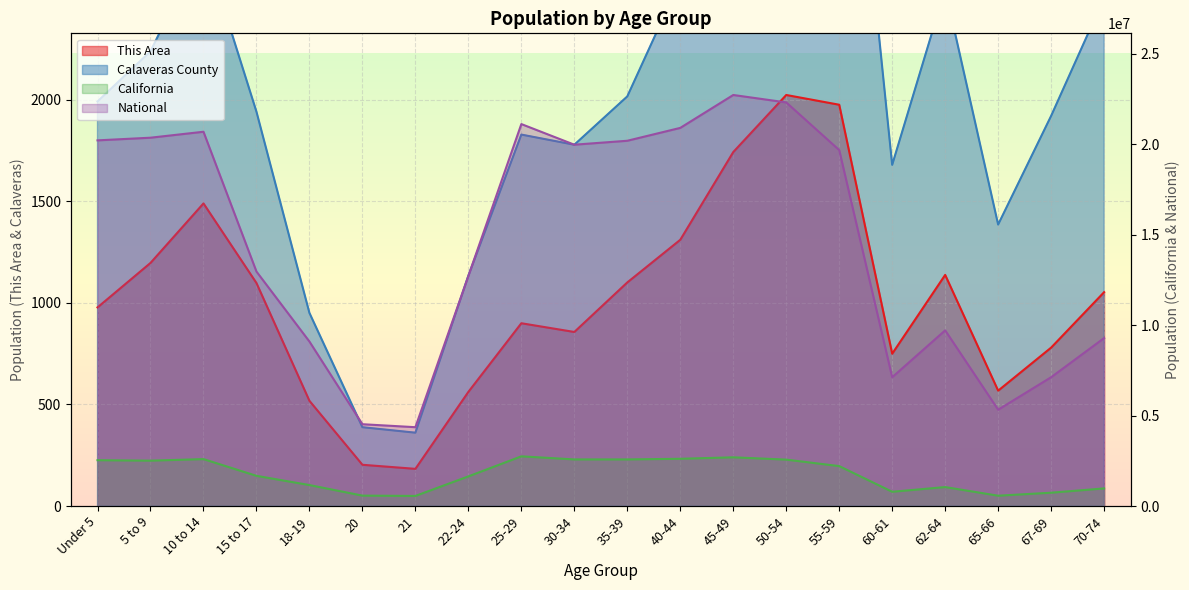

True or false: California has more than 1 interior local peaks.

True